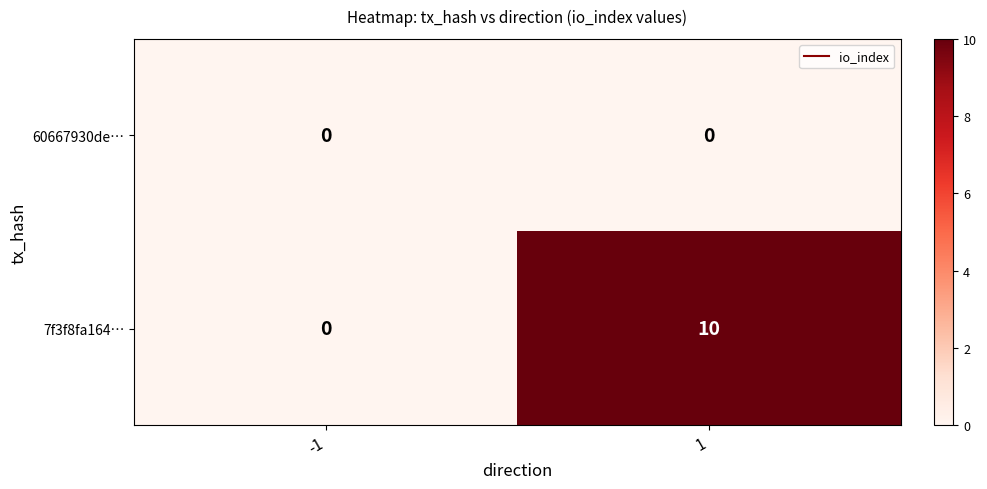

The value of 7f3f8fa164… at 1 is 10. True or false?

True